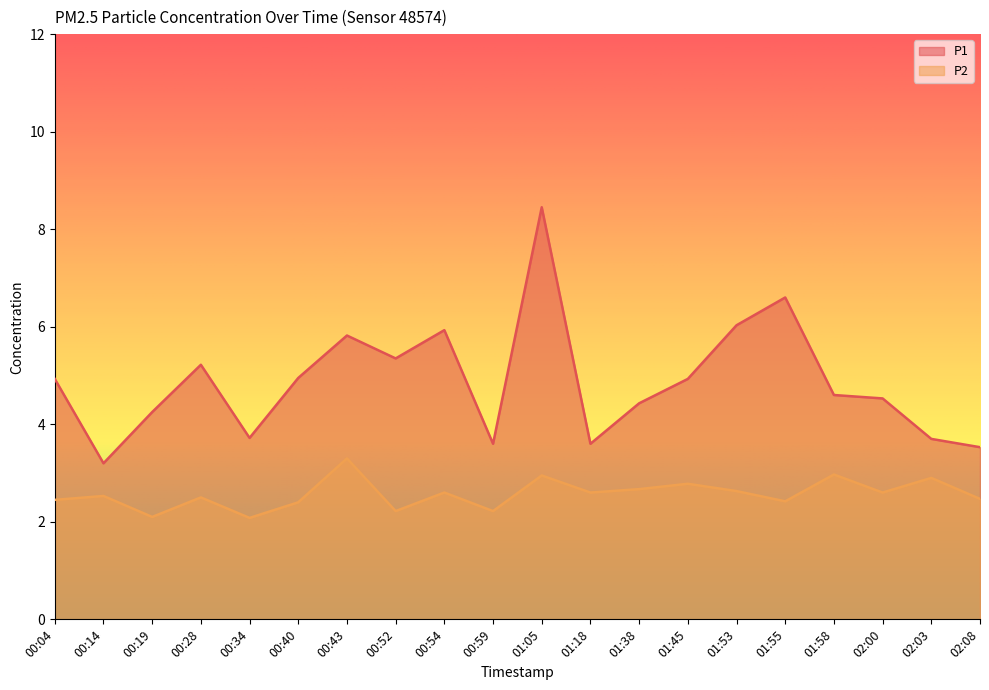

In P2, how many points are lower than both neighbors (excluding endpoints)?

7